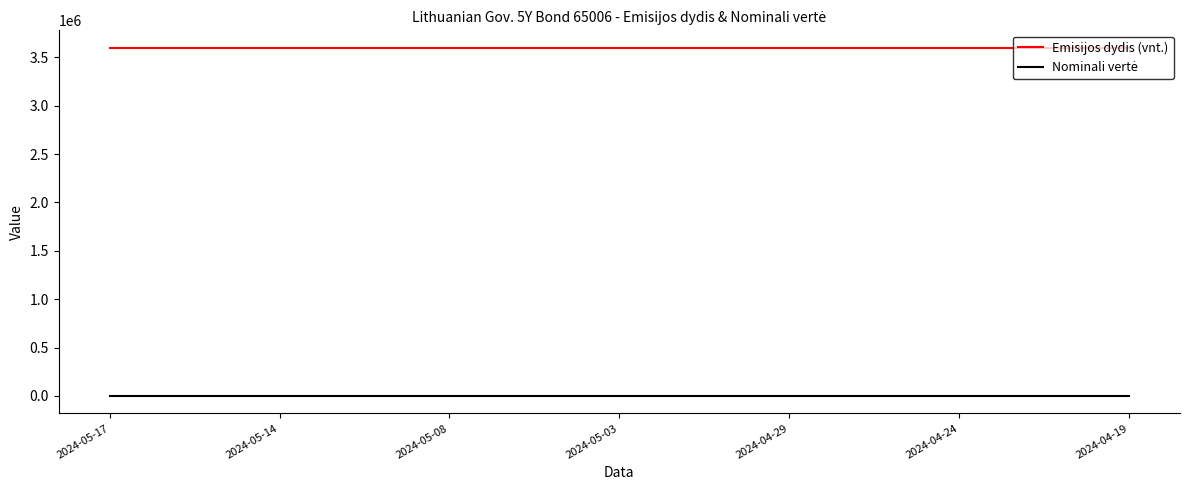

What is the maximum value shown in the chart?

3600000